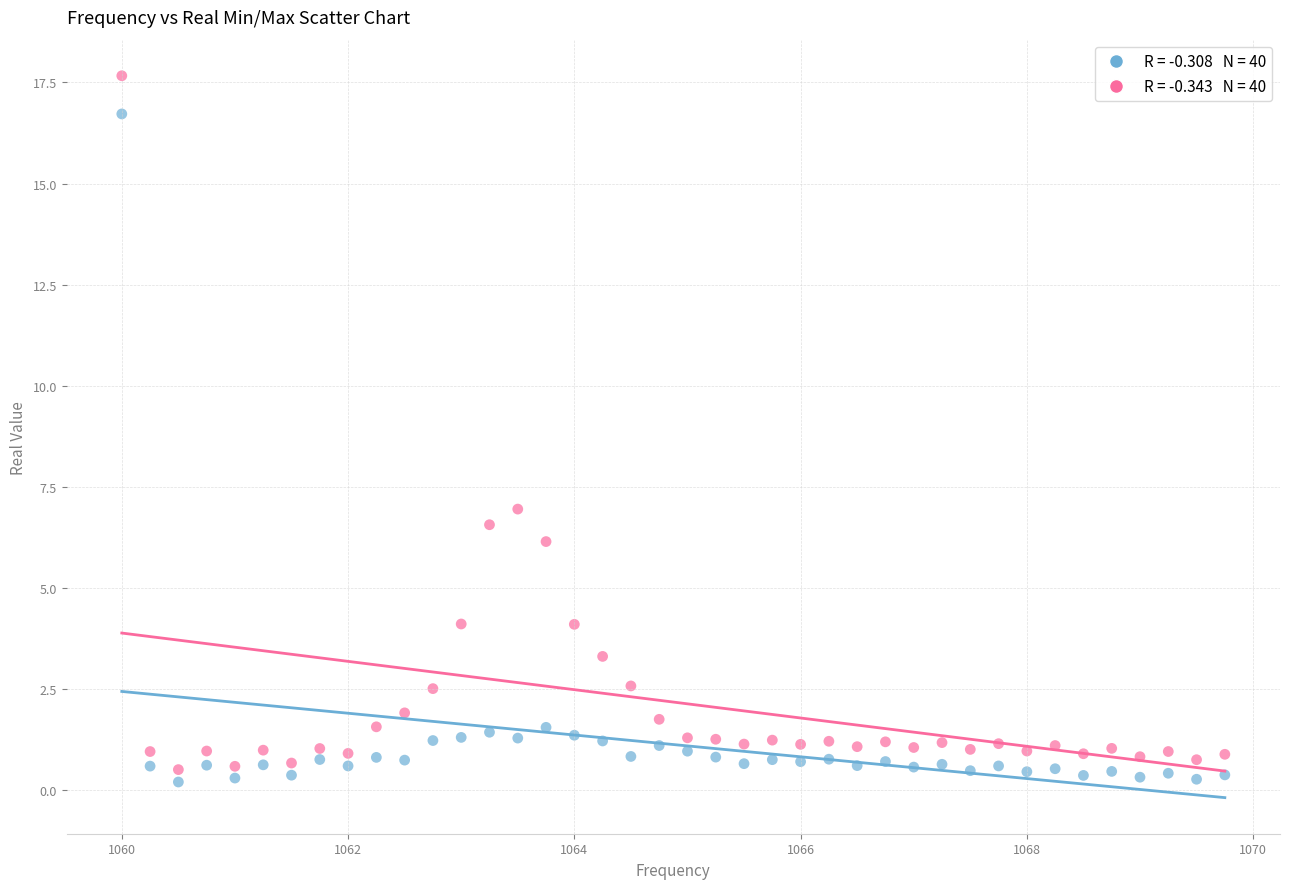

Across all series, what Y value is closest to 8?

6.9